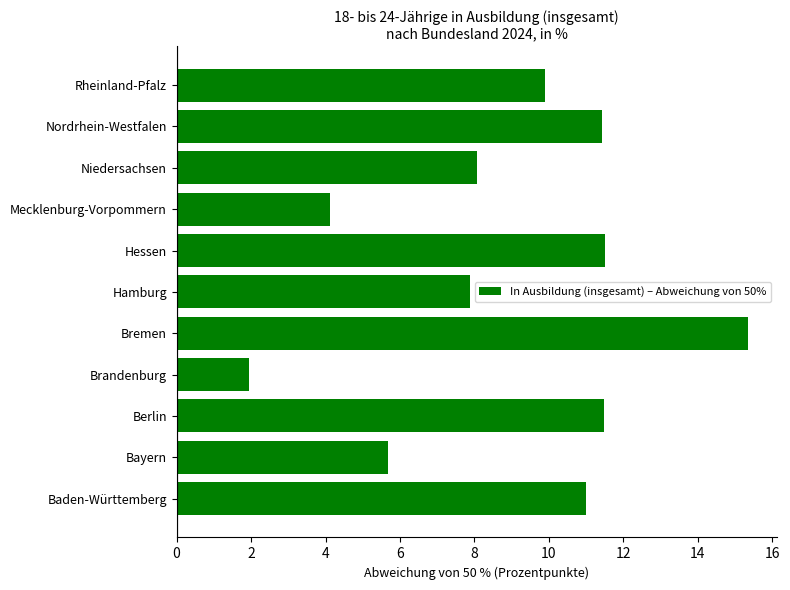

What is the smallest value displayed?

2.0